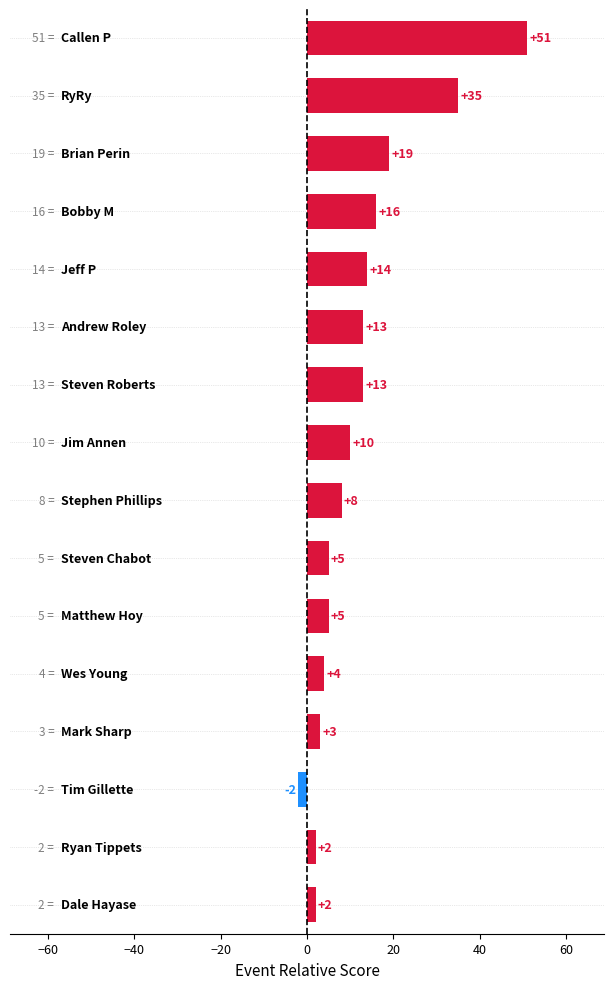

What is the maximum value shown in the chart?

51